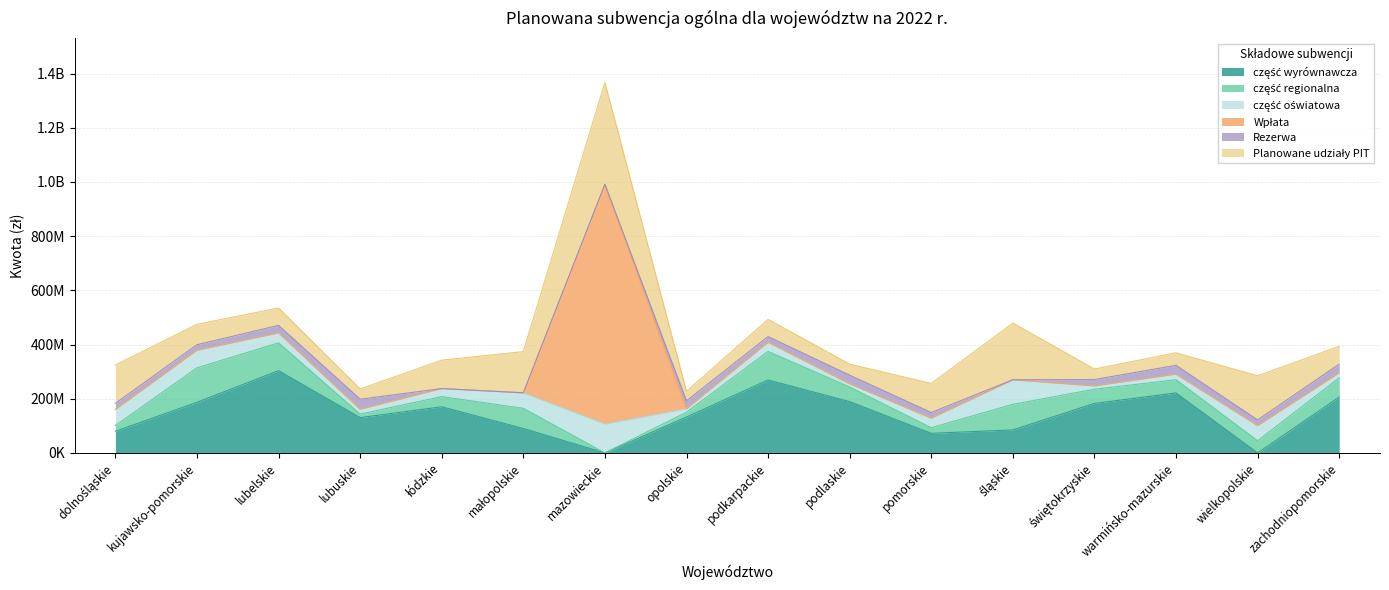

The value of część wyrównawcza at warmińsko-mazurskie is 221373156. True or false?

True